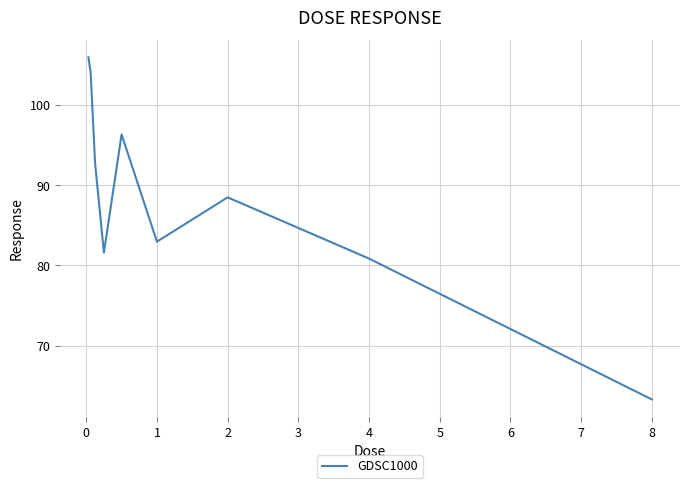

Reading left to right, list all the values displayed in this chart.

105.9	104.0	92.7	81.6	96.3	83.0	88.5	80.9	63.3